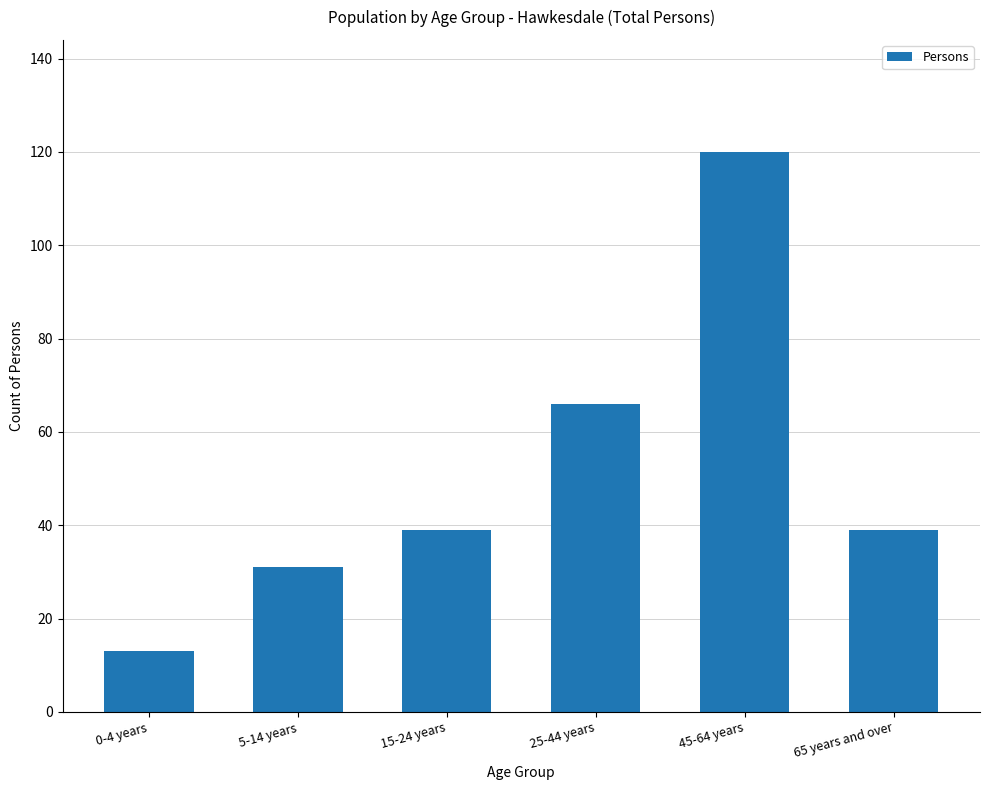

Reading left to right, list all the values displayed in this chart.

13	31	39	66	120	39